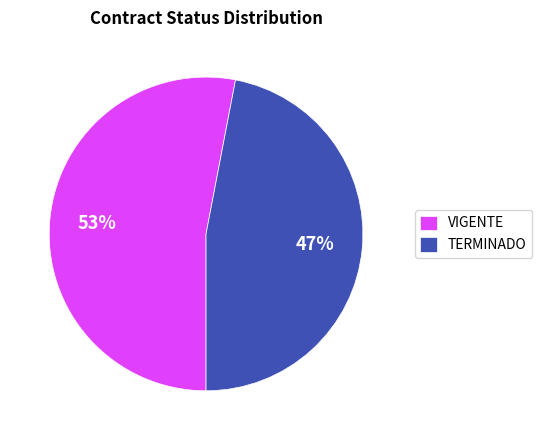

To the nearest percent, what is the difference between the largest and smallest slice percentages?

6%